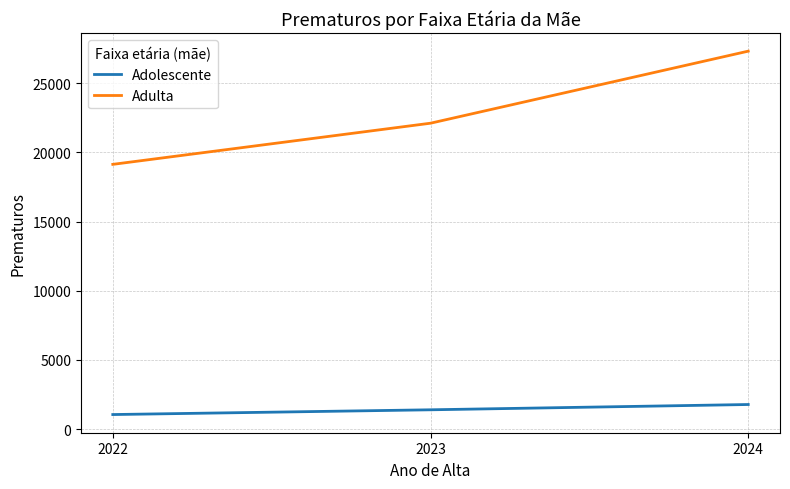

Where is Adulta nearest to the value 23231?

2023